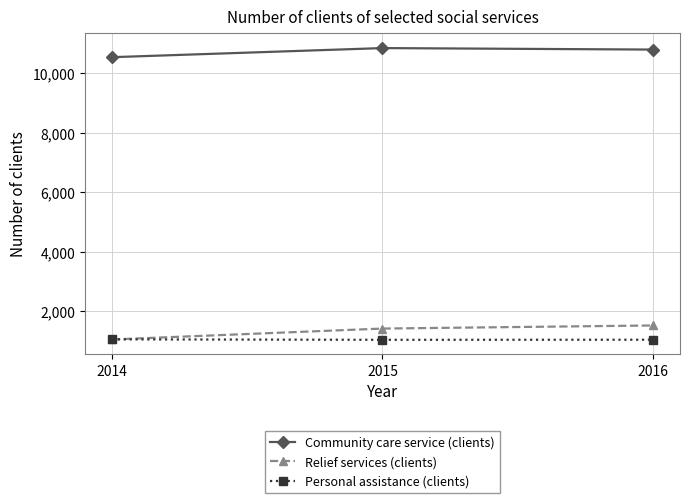

Does the chart have visible grid lines?

Yes